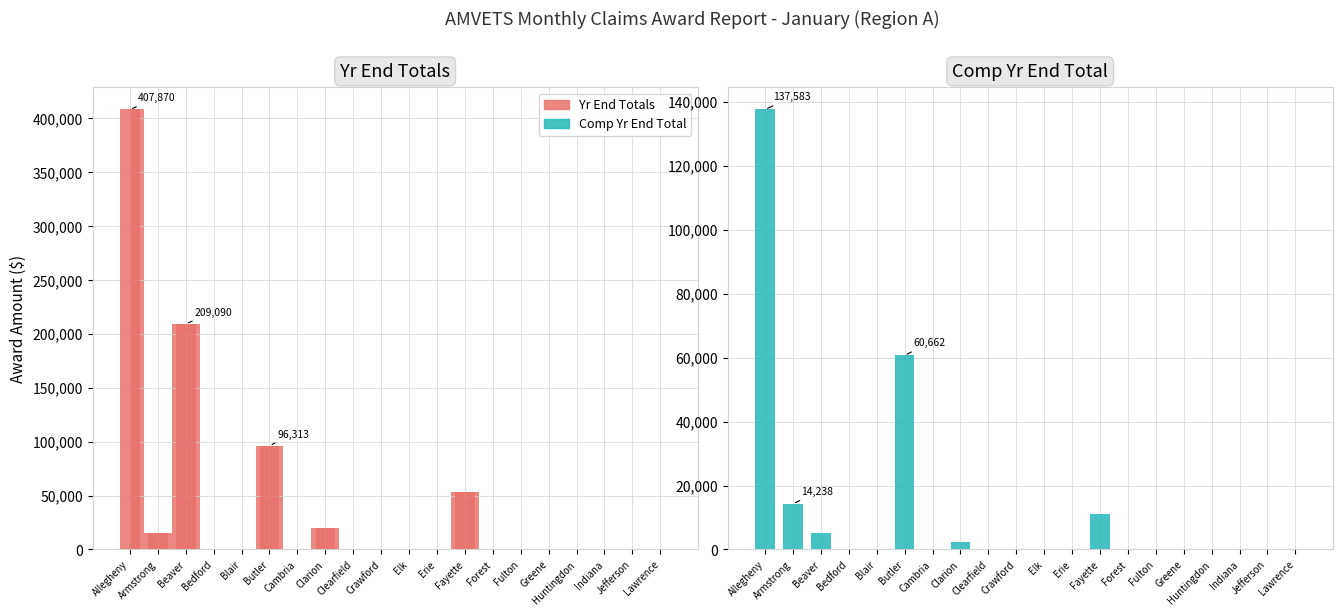

Reading left to right, what are all the values shown in this chart?

Yr End Totals: Allegheny=407870	Armstrong=14858	Beaver=209090	Bedford=0	Blair=0	Butler=96313	Cambria=0	Clarion=20211	Clearfield=0	Crawford=0	Elk=0	Erie=0	Fayette=53436	Forest=0	Fulton=0	Greene=0	Huntingdon=0	Indiana=715	Jefferson=0	Lawrence=0
Comp Yr End Total: Allegheny=137583	Armstrong=14238	Beaver=5236	Bedford=0	Blair=0	Butler=60662	Cambria=0	Clarion=2349	Clearfield=0	Crawford=0	Elk=0	Erie=0	Fayette=11178	Forest=0	Fulton=0	Greene=0	Huntingdon=0	Indiana=0	Jefferson=0	Lawrence=0